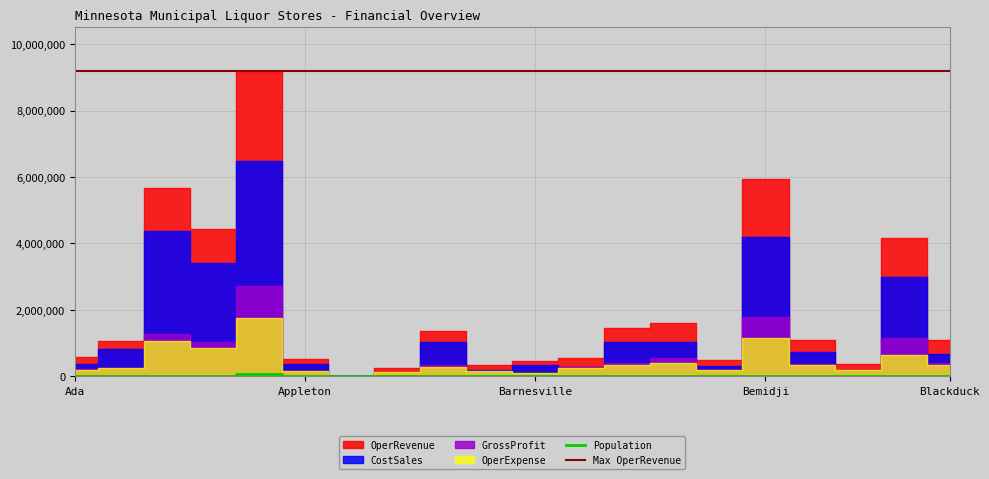

What is the label of the 10th point from the left?

Balaton